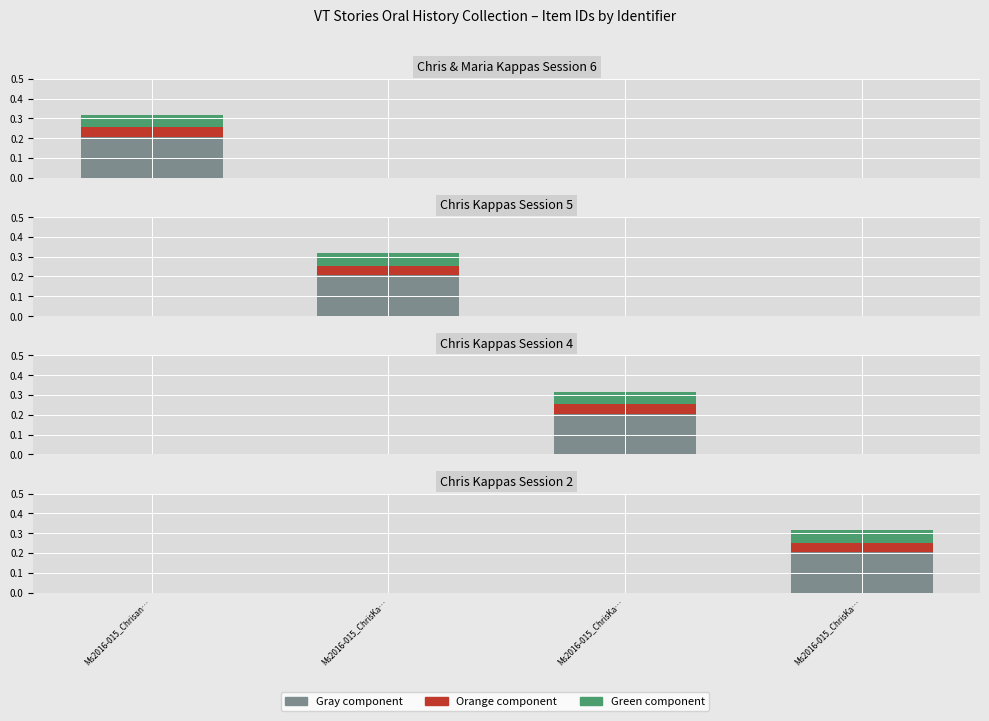

Are the bars horizontal?

No